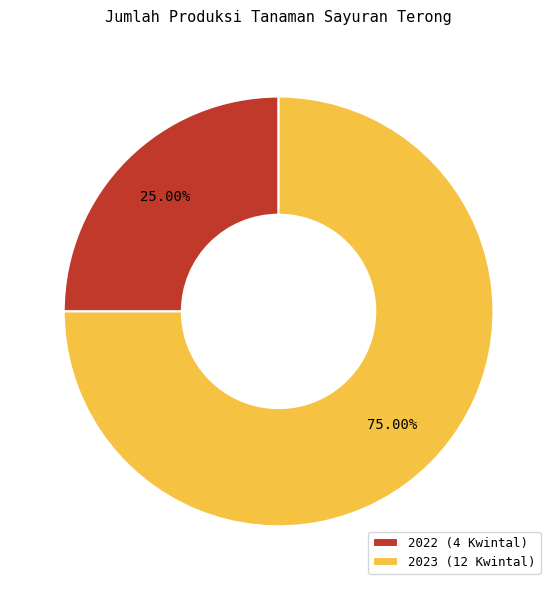

Do 2023 (12 Kwintal) and 2022 (4 Kwintal) together represent more than half of the pie?

Yes